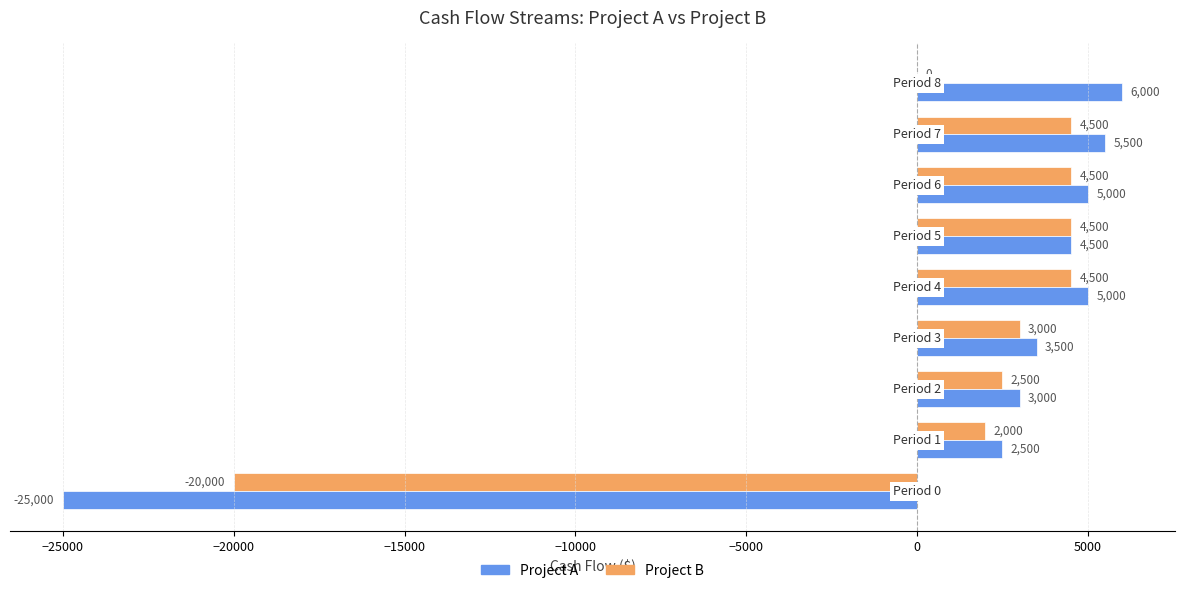

Which series has the largest total across all categories?

Project A